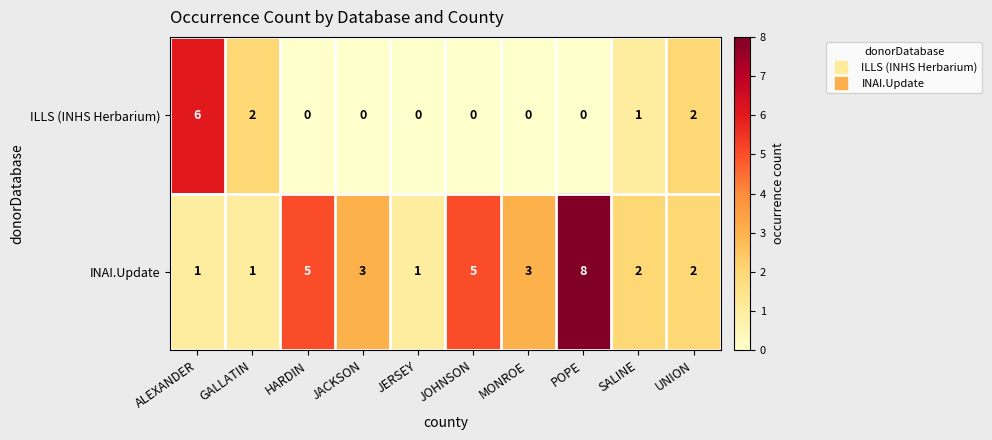

What is the difference between the maximum and second lowest values in the ILLS (INHS Herbarium) series?

6